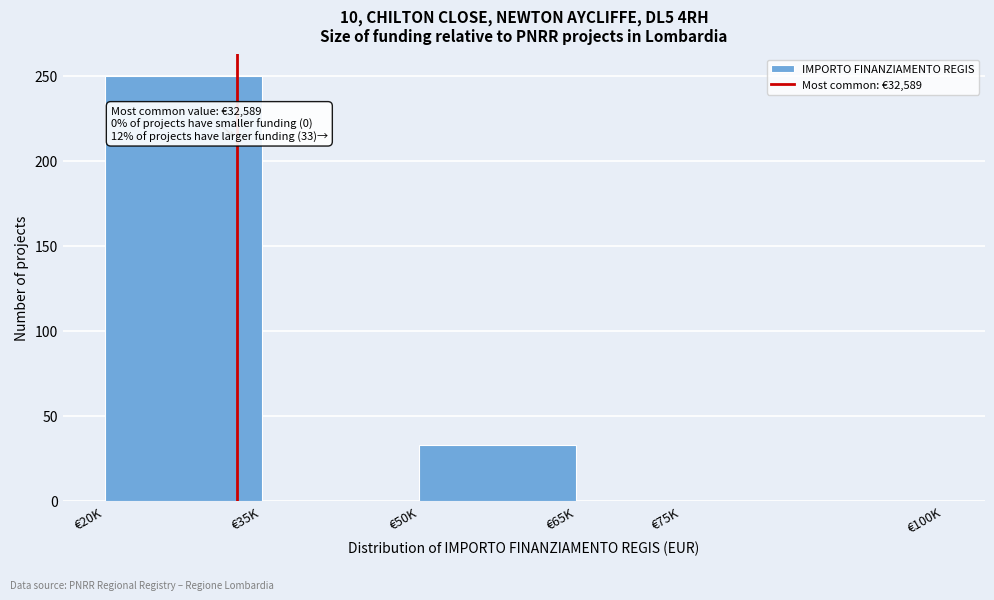

Reading left to right, transcribe all the data shown in this chart.

€20K=250	€35K=0	€50K=33	€65K=0	€75K=0